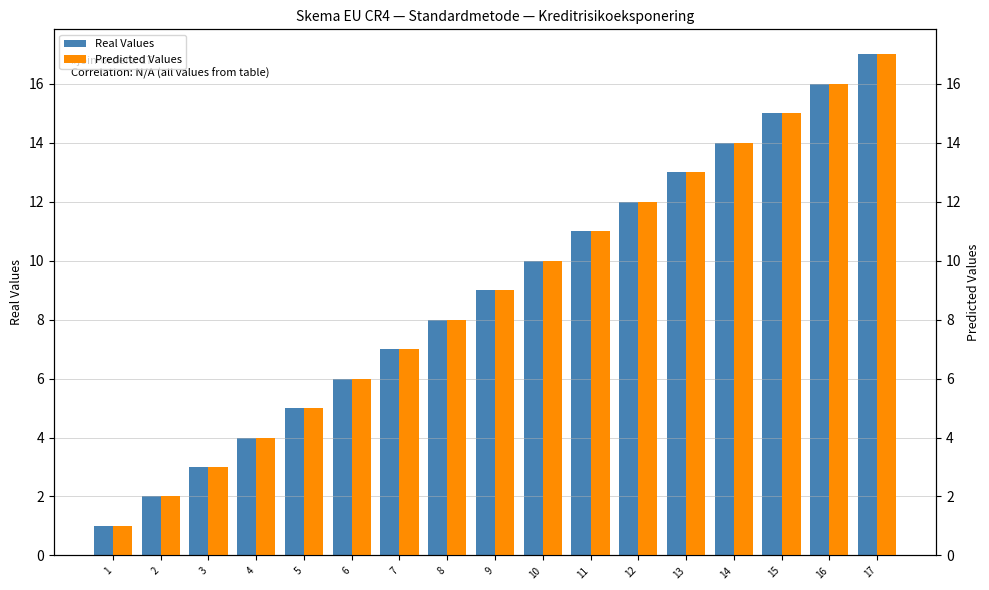

Which series has the largest total across all categories?

Real Values